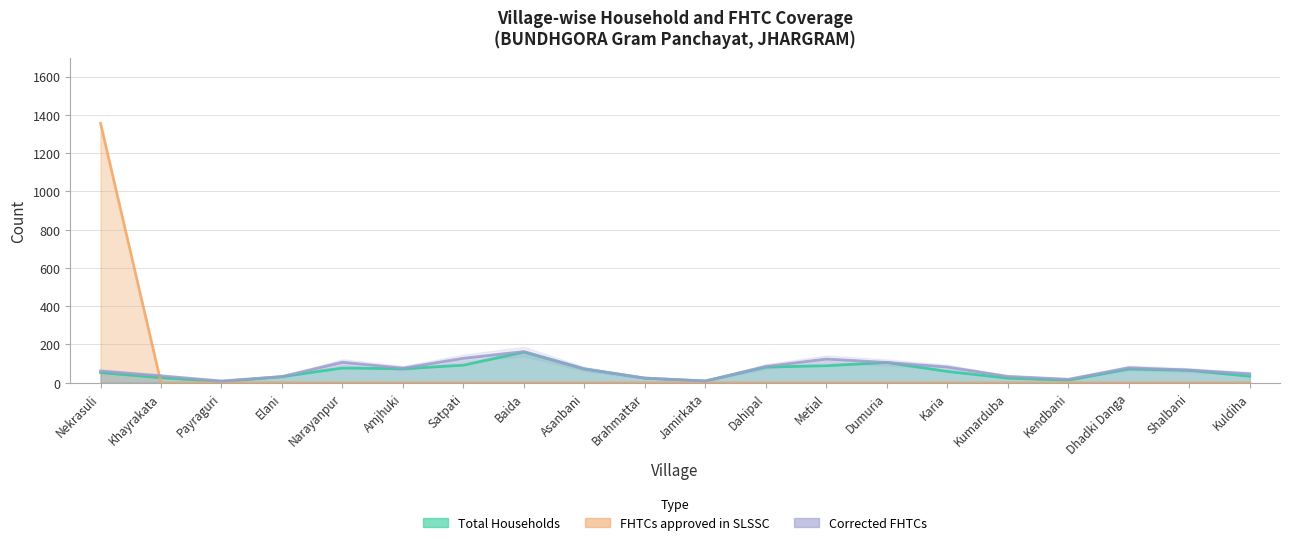

Does the chart have visible grid lines?

Yes